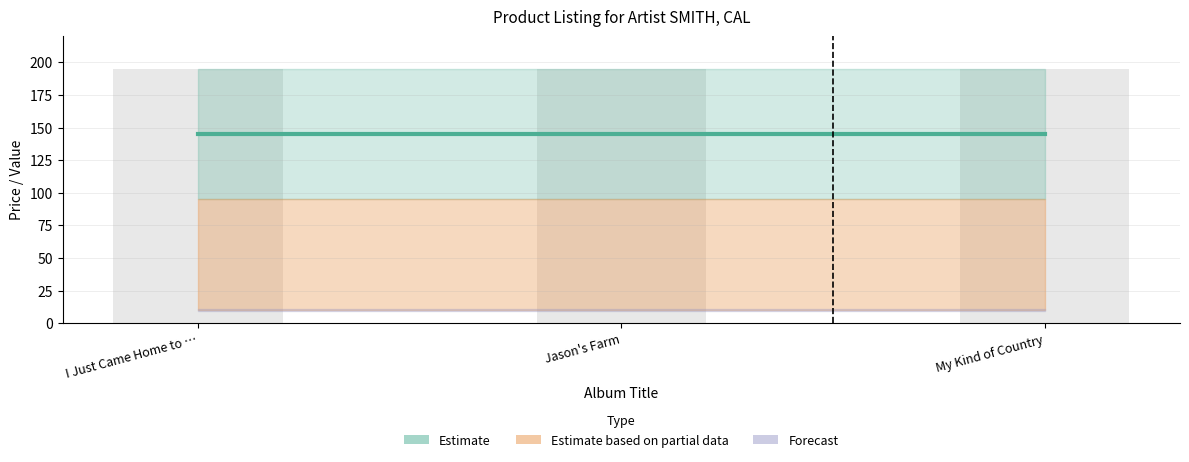

How many bars are there in each group?

3